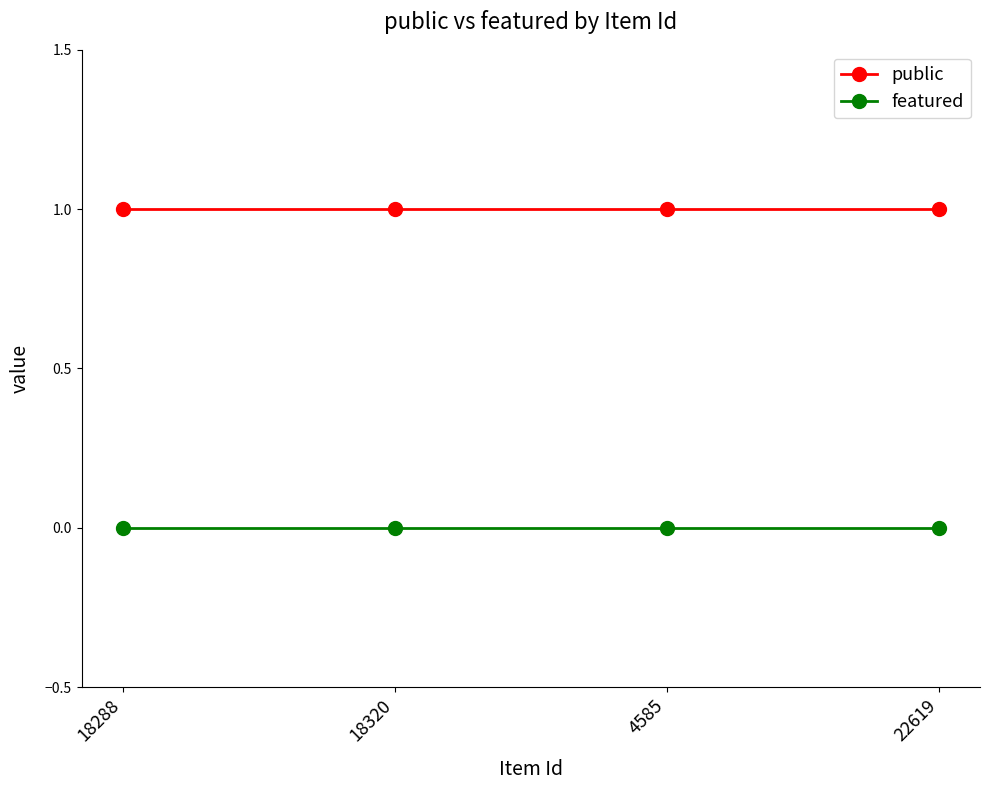

What is the label of the 1st point from the left?

18288